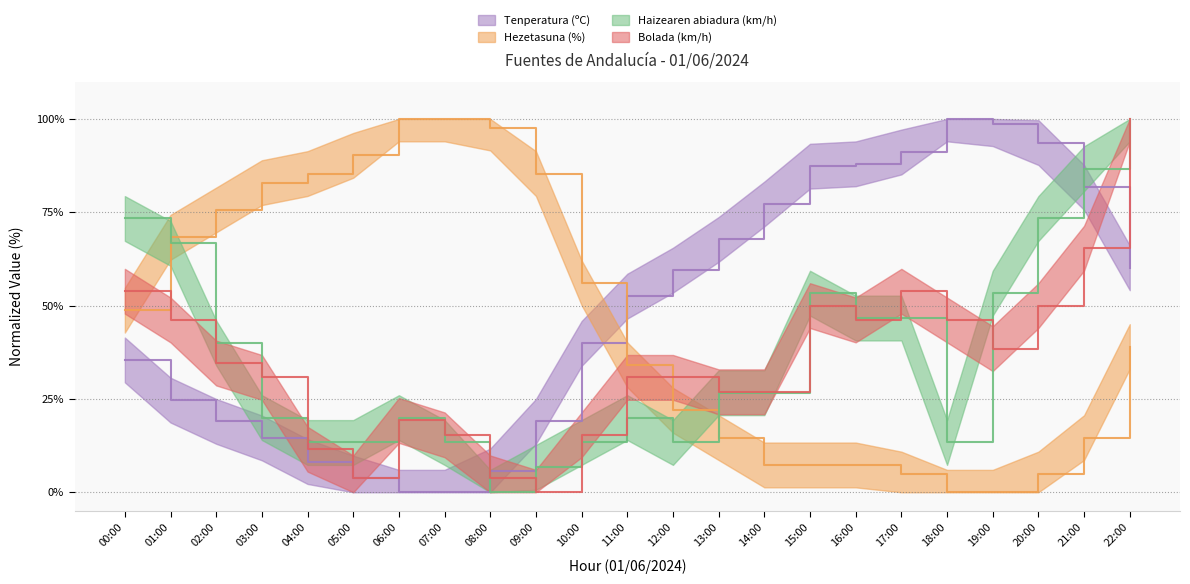

Is it true that Bolada (km/h) equals 23.9 at 07:00?

False